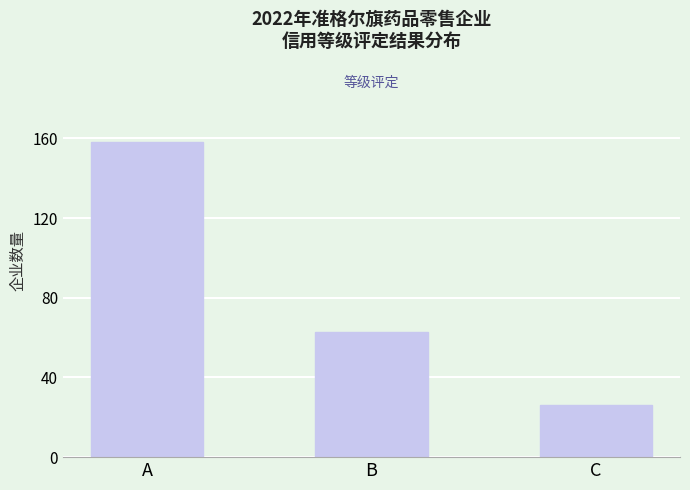

Does the chart contain stacked bars?

No